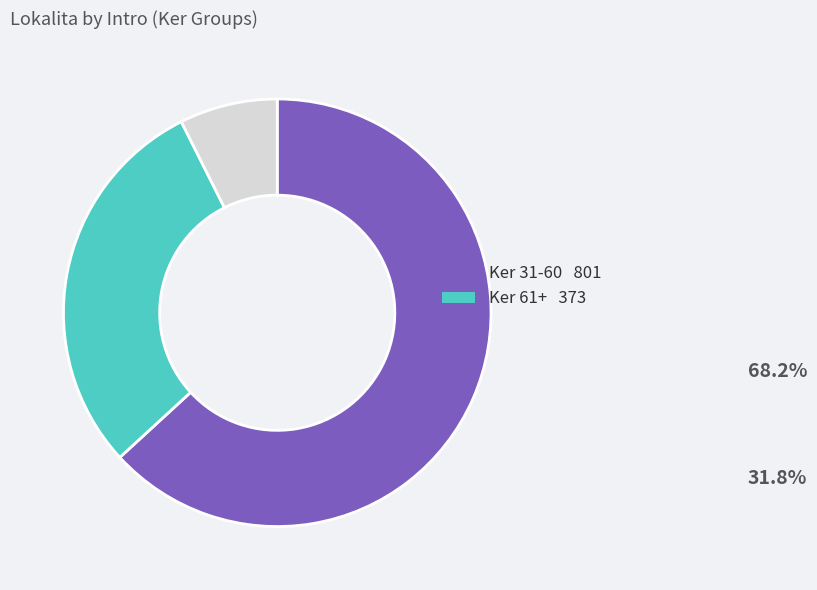

Does any single category account for the majority?

Yes